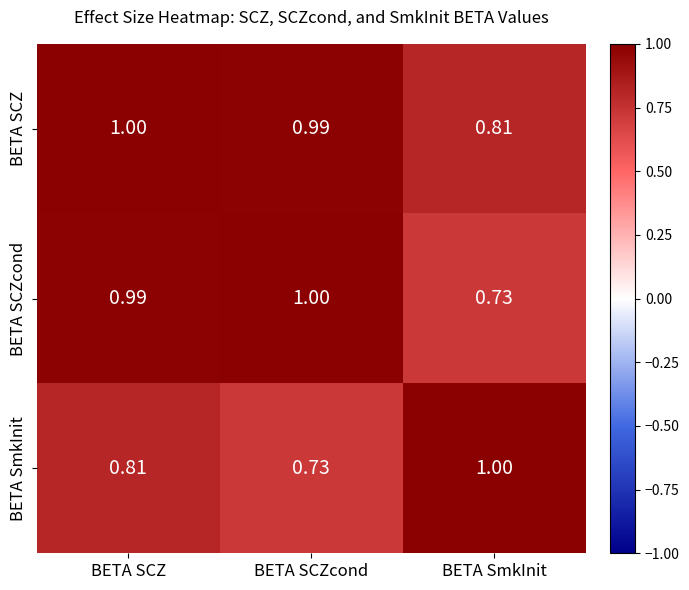

Which series has the largest total across all categories?

BETA SCZ